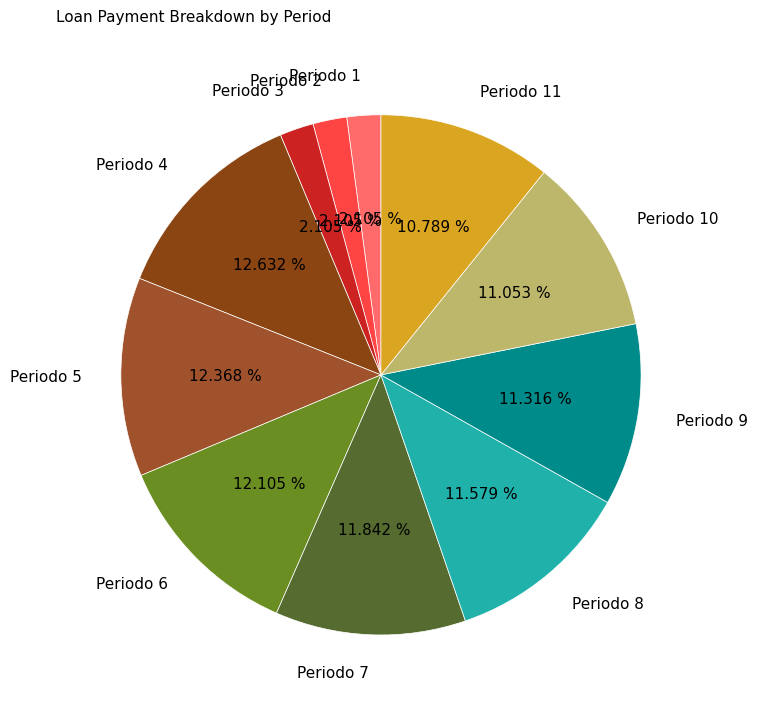

Combined, what portion of the pie is Periodo 8 and Periodo 9?

22.9%